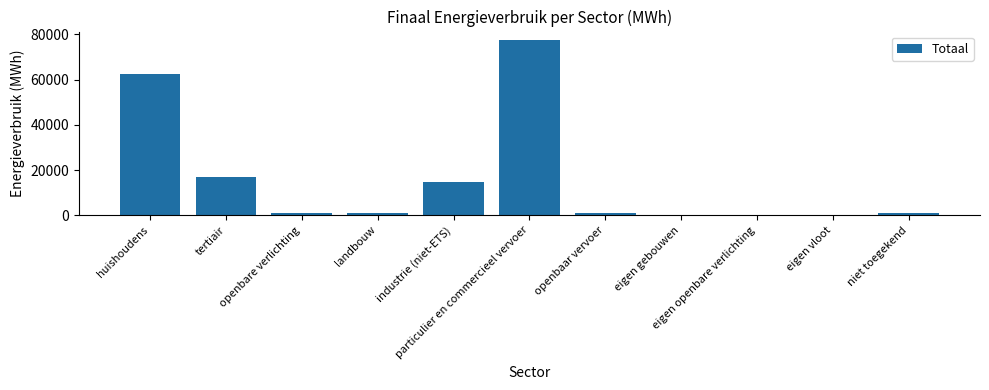

Which category has the highest value across all series?

particulier en commercieel vervoer